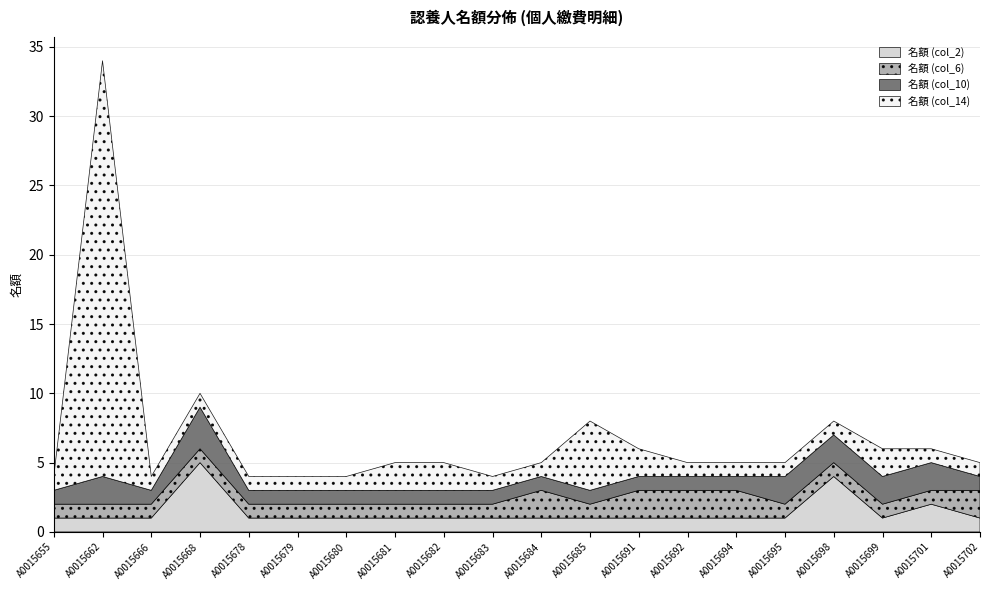

Which series has the largest total across all categories?

名額 (col_14)